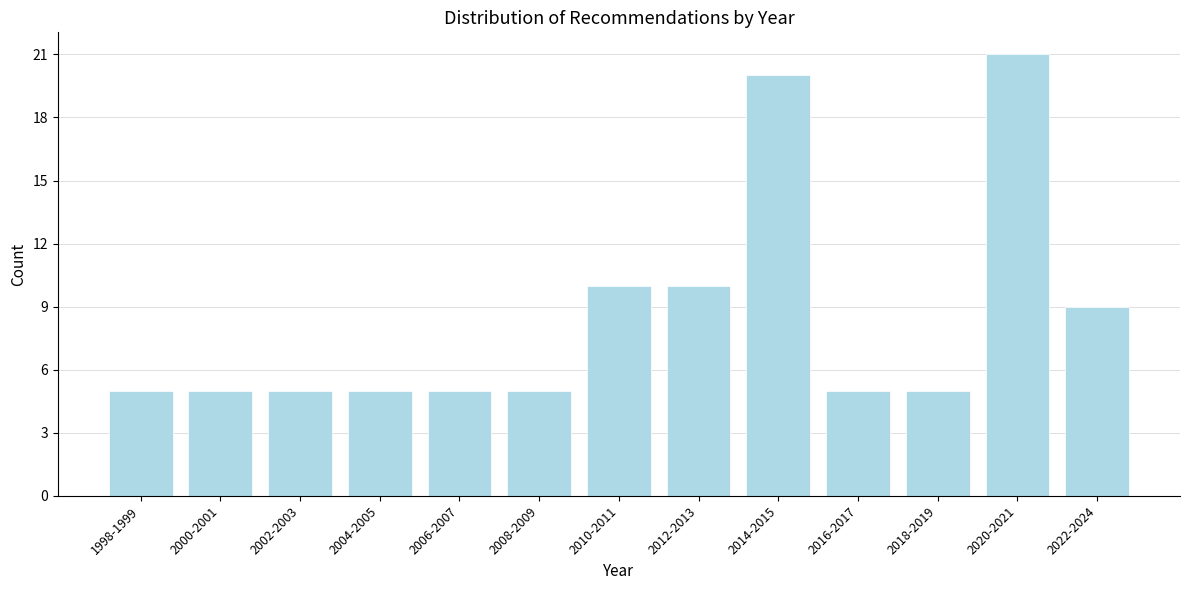

Reading right to left, list all the values displayed in this chart.

9	21	5	5	20	10	10	5	5	5	5	5	5